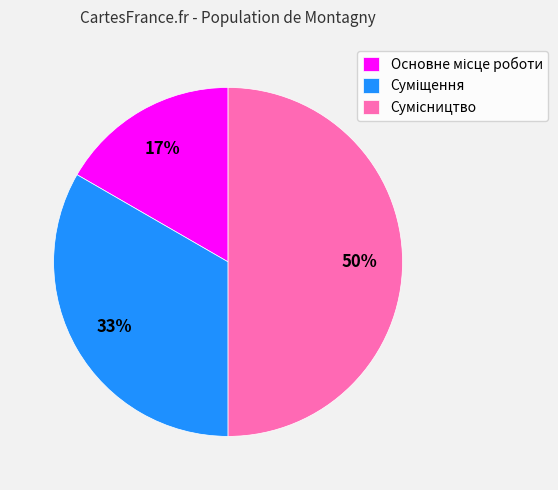

To the nearest percent, what is the average slice percentage?

33%